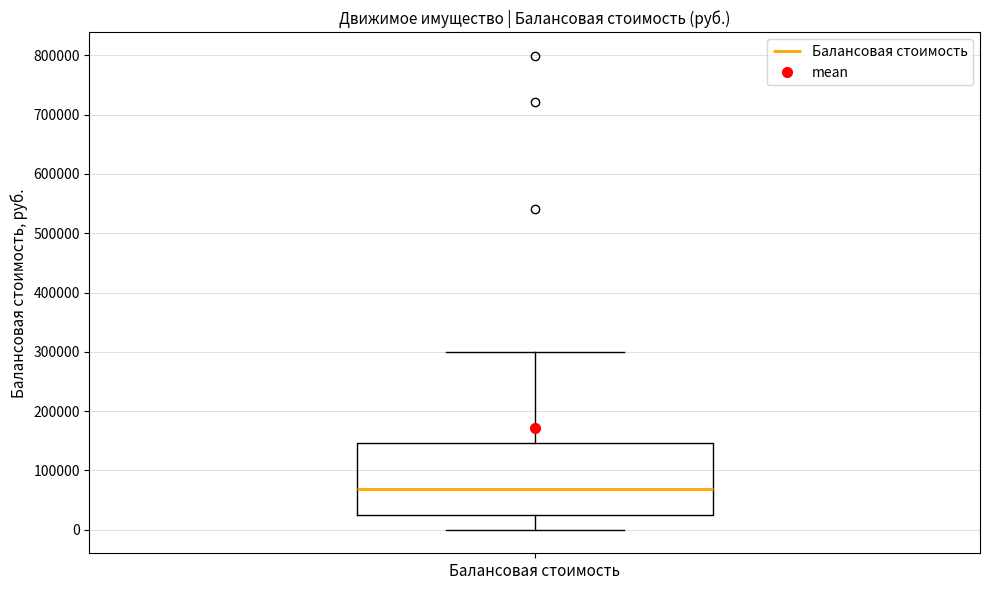

Read this box plot against the y-axis: the position of the median line, the range covered by the box, and the ends of both whiskers. The values are not printed on the chart, so give them approximately, as read against the axis.

median 70000, box 30000 to 150000, whiskers 0 to 300000